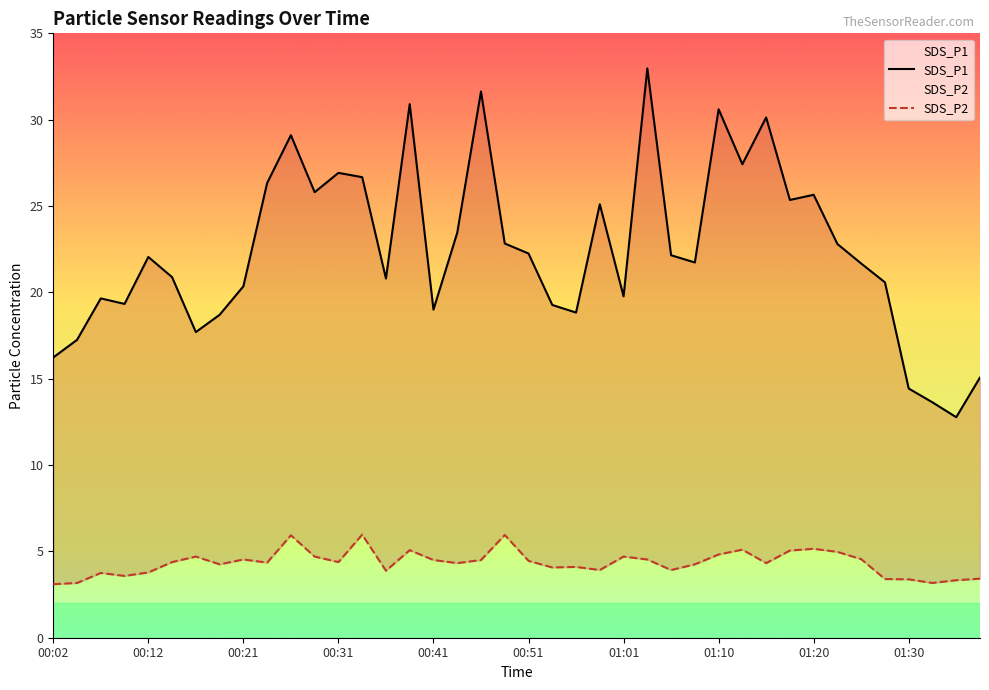

Reading left to right, extract all data points from this chart.

SDS_P1: 00:02=16.2	00:04=17.2	00:07=19.6	00:09=19.3	00:12=22.1	00:14=20.9	00:17=17.7	00:19=18.7	00:21=20.4	00:24=26.3	00:26=29.1	00:29=25.8	00:31=26.9	00:34=26.7	00:36=20.8	00:39=30.9	00:41=19.0	00:43=23.4	00:46=31.6	00:48=22.8	00:51=22.2	00:53=19.3	00:56=18.8	00:58=25.1	01:01=19.8	01:03=33.0	01:06=22.1	01:08=21.7	01:10=30.6	01:13=27.4	01:15=30.1	01:18=25.4	01:20=25.6	01:23=22.8	01:25=21.7	01:28=20.6	01:30=14.4	01:32=13.6	01:35=12.8	01:37=15.1
SDS_P2: 00:02=3.1	00:04=3.2	00:07=3.8	00:09=3.6	00:12=3.8	00:14=4.4	00:17=4.7	00:19=4.2	00:21=4.5	00:24=4.3	00:26=5.9	00:29=4.7	00:31=4.4	00:34=6.0	00:36=3.9	00:39=5.1	00:41=4.5	00:43=4.3	00:46=4.5	00:48=6.0	00:51=4.5	00:53=4.1	00:56=4.1	00:58=3.9	01:01=4.7	01:03=4.5	01:06=3.9	01:08=4.2	01:10=4.8	01:13=5.1	01:15=4.3	01:18=5.0	01:20=5.2	01:23=5.0	01:25=4.5	01:28=3.4	01:30=3.4	01:32=3.2	01:35=3.3	01:37=3.4